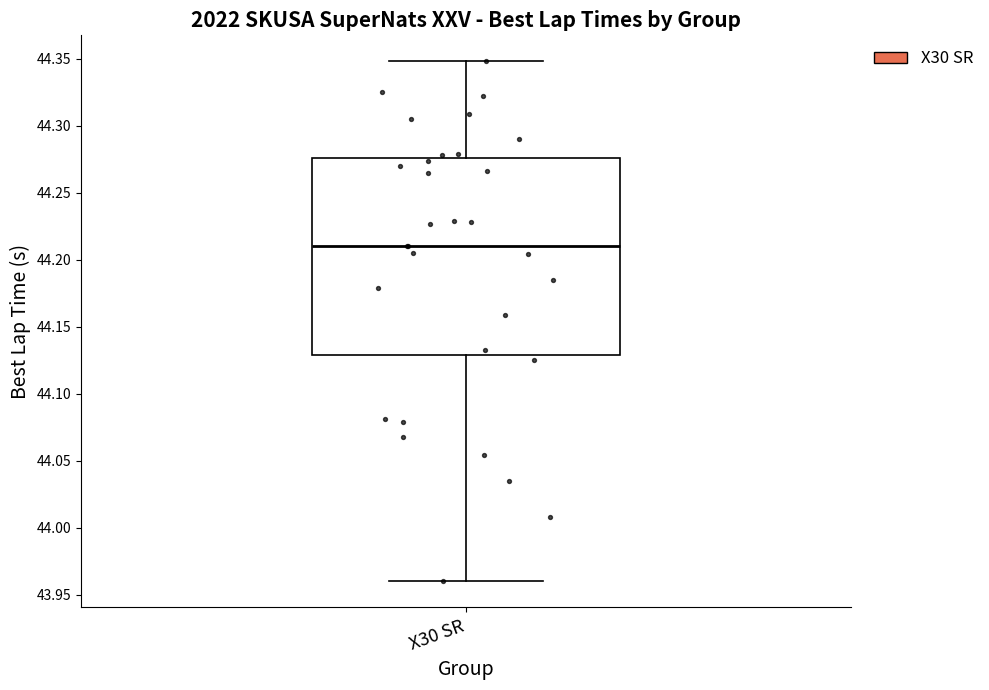

Read this box plot against the y-axis: the position of the median line, the range covered by the box, and the ends of both whiskers. The values are not printed on the chart, so give them approximately, as read against the axis.

median 44.210, box 44.130 to 44.275, whiskers 43.960 to 44.350